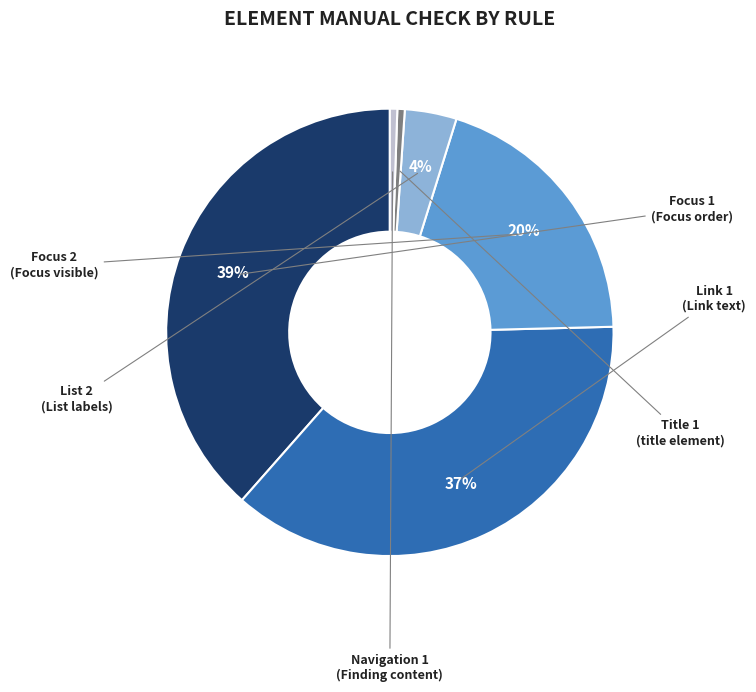

To the nearest percent, what is the average slice percentage?

17%